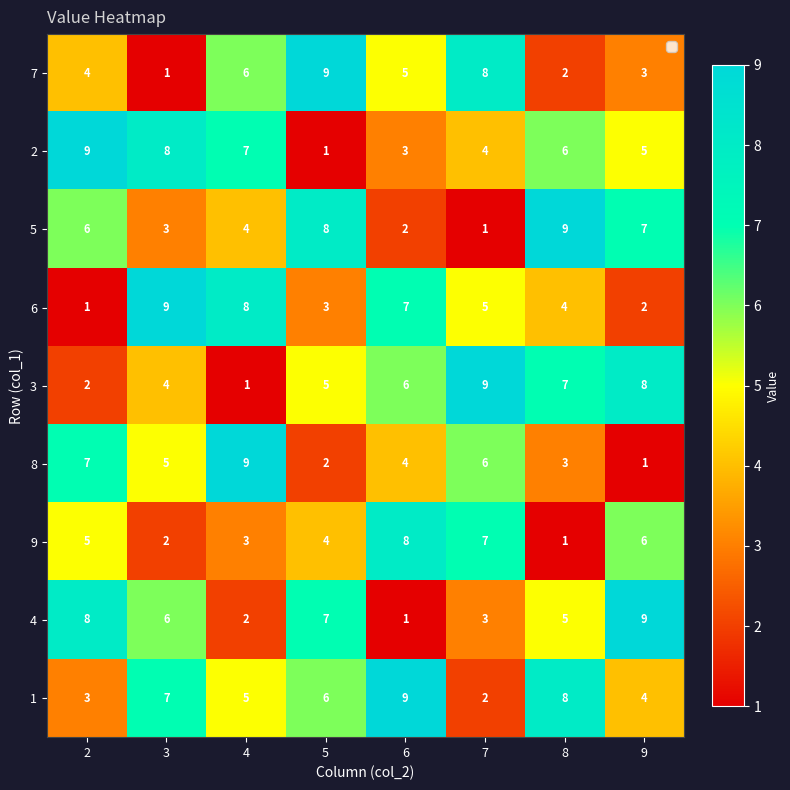

What is the difference between the maximum and minimum values in the 2 series?

8